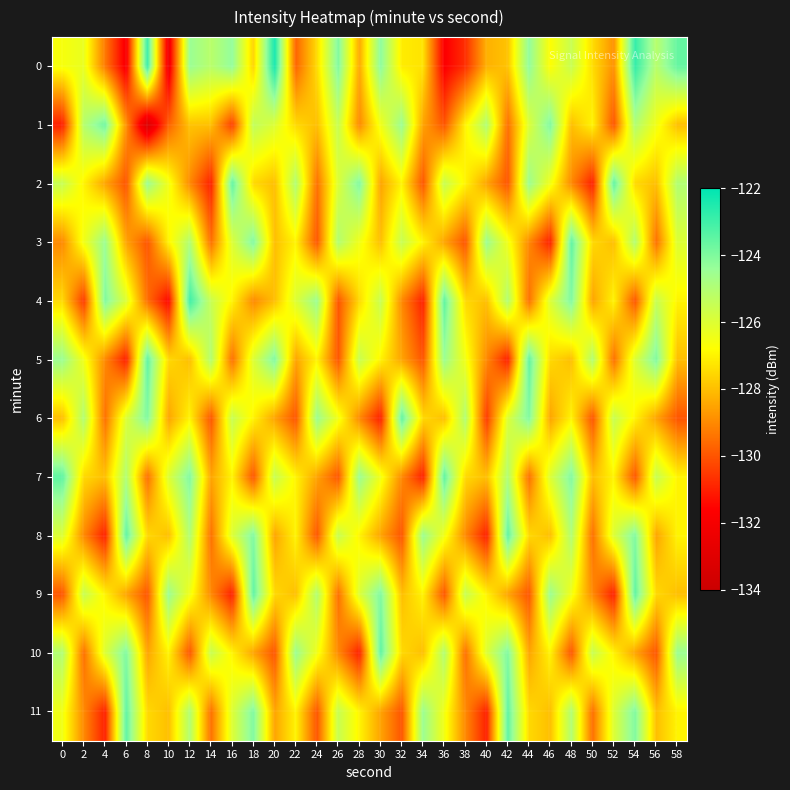

Rank the series at 36 from highest to lowest value.

4, 7, 5, 10, 2, 8, 11, 6, 3, 1, 9, 0